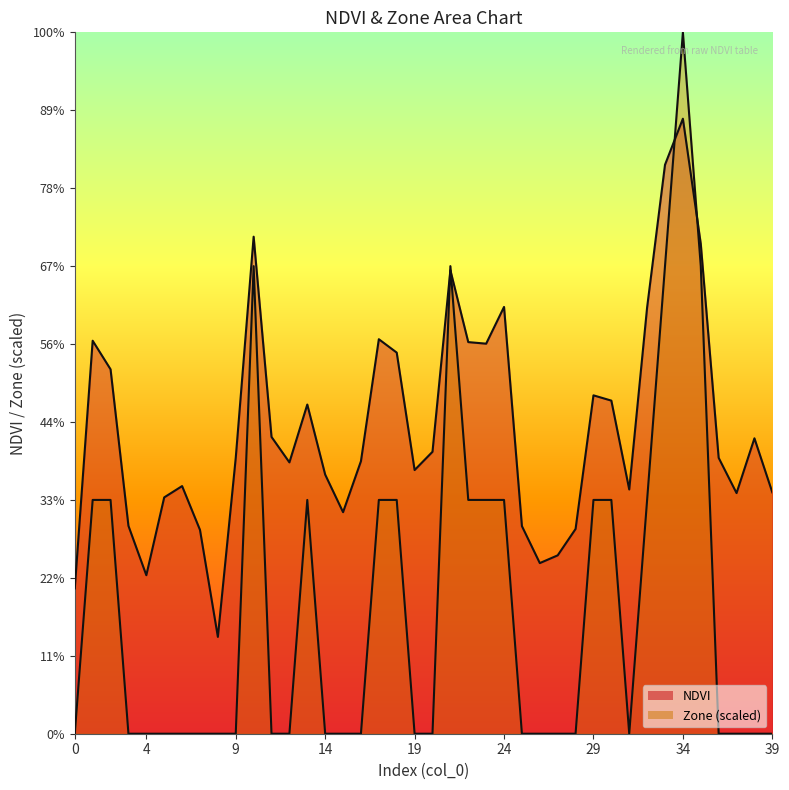

List the series in order of their overall mean, lowest first.

Zone line, NDVI line